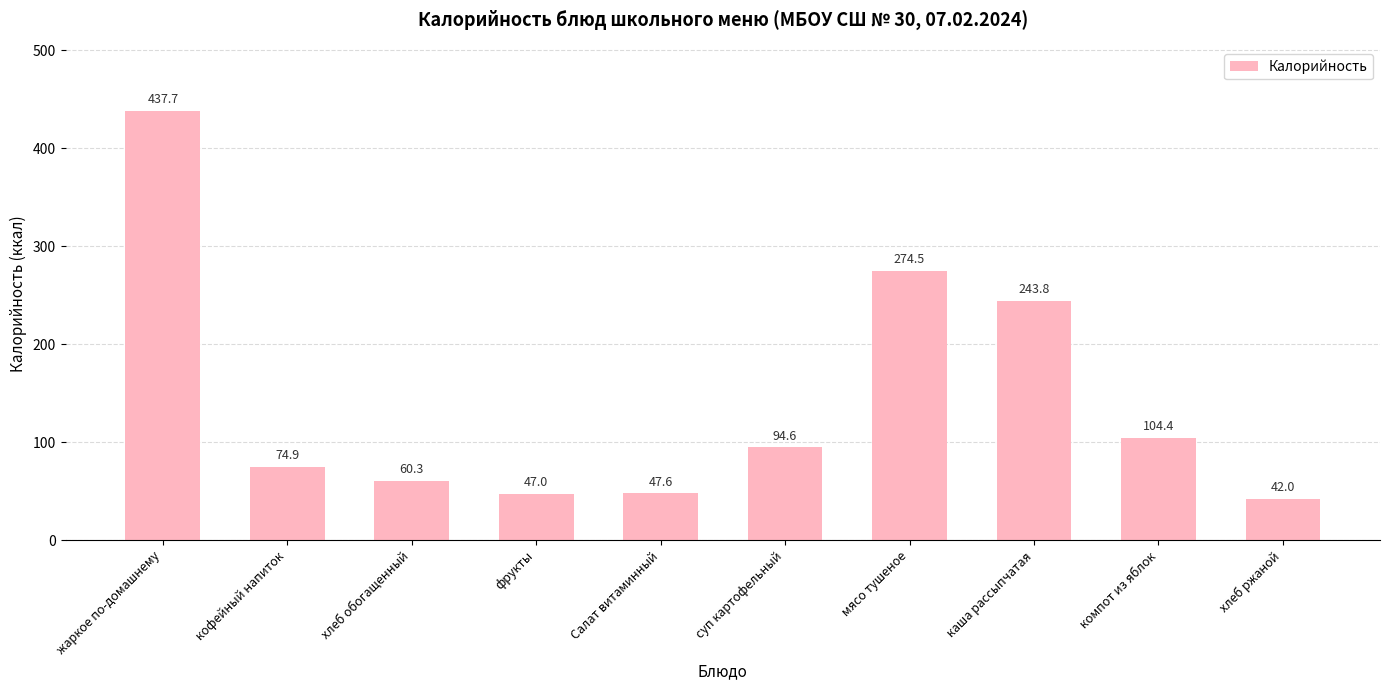

What is the value of the 3rd bar from the left?

60.3